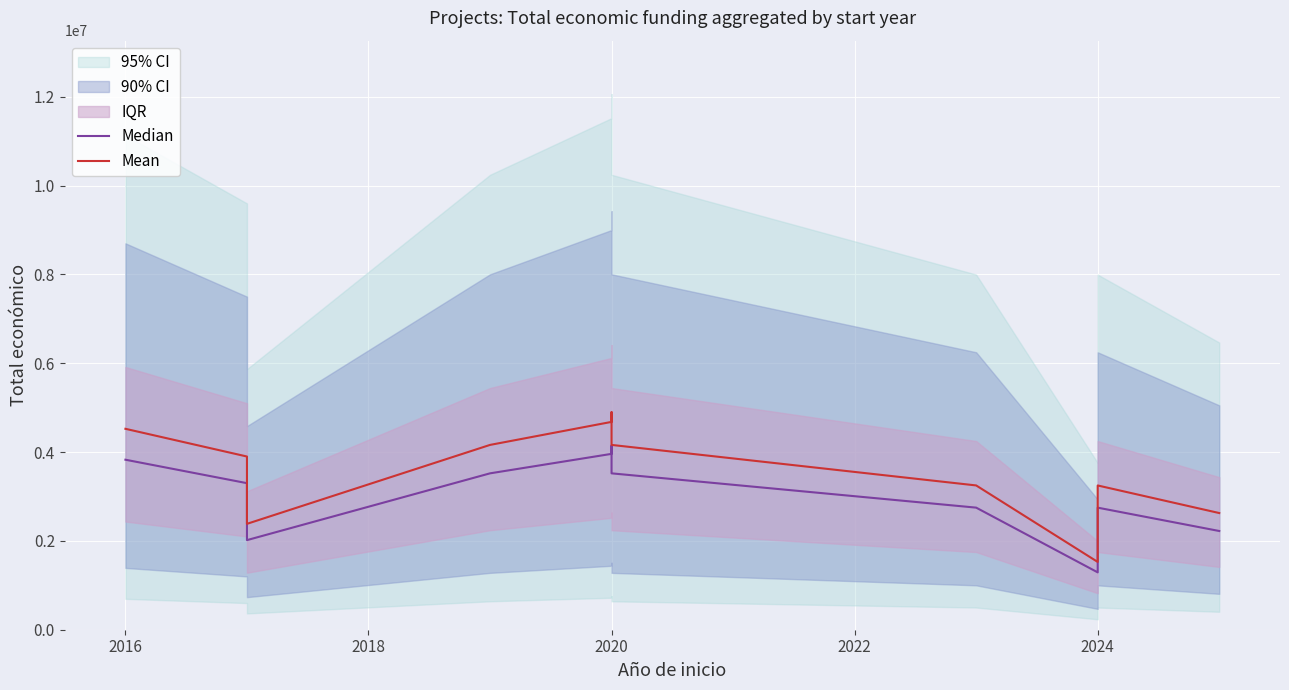

Which has a higher value, 2014 or 2022?

2014